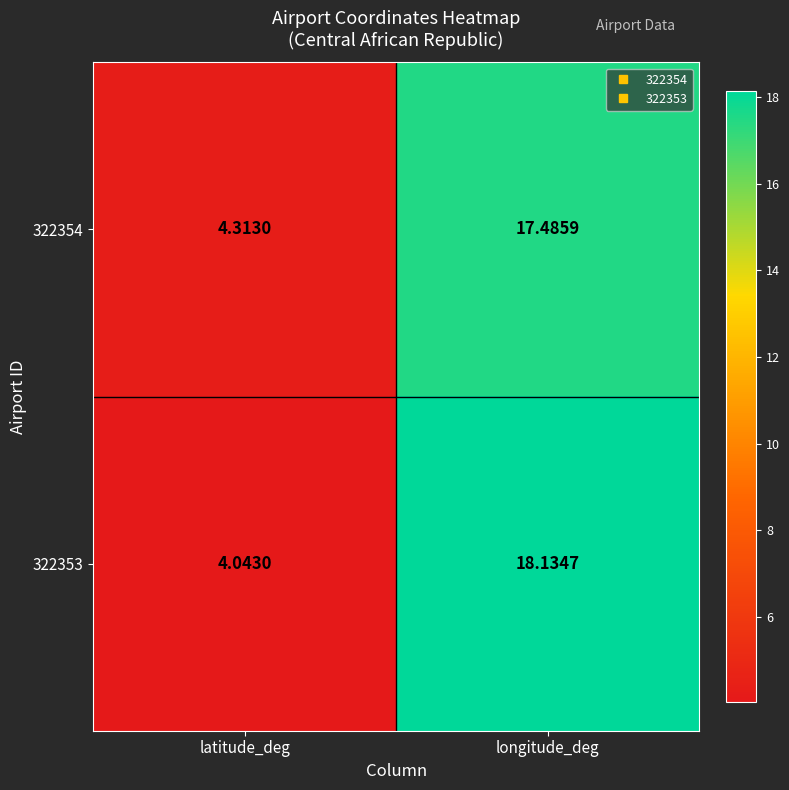

At how many categories does at least one series exceed 15?

1